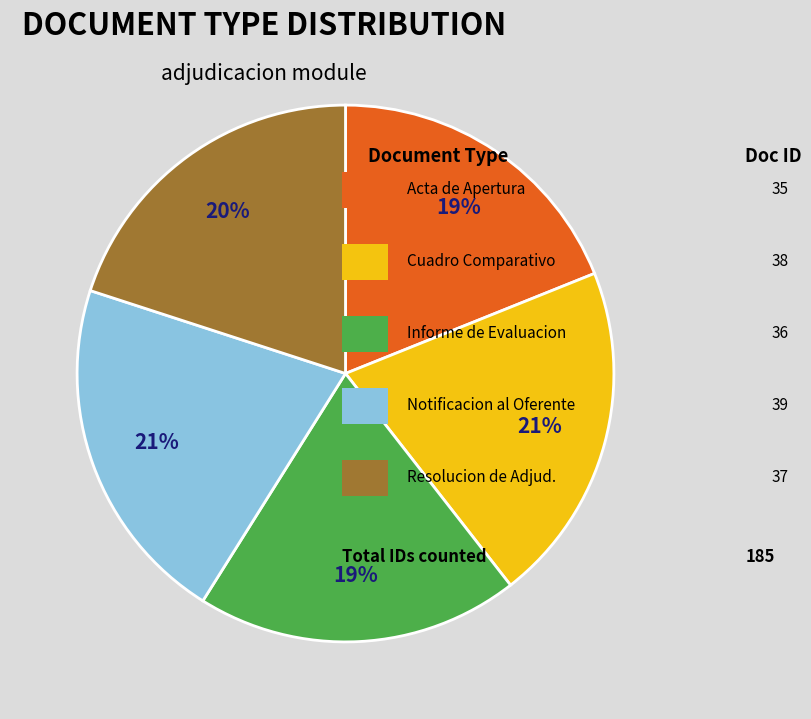

To the nearest percent, what is the average slice percentage?

20%